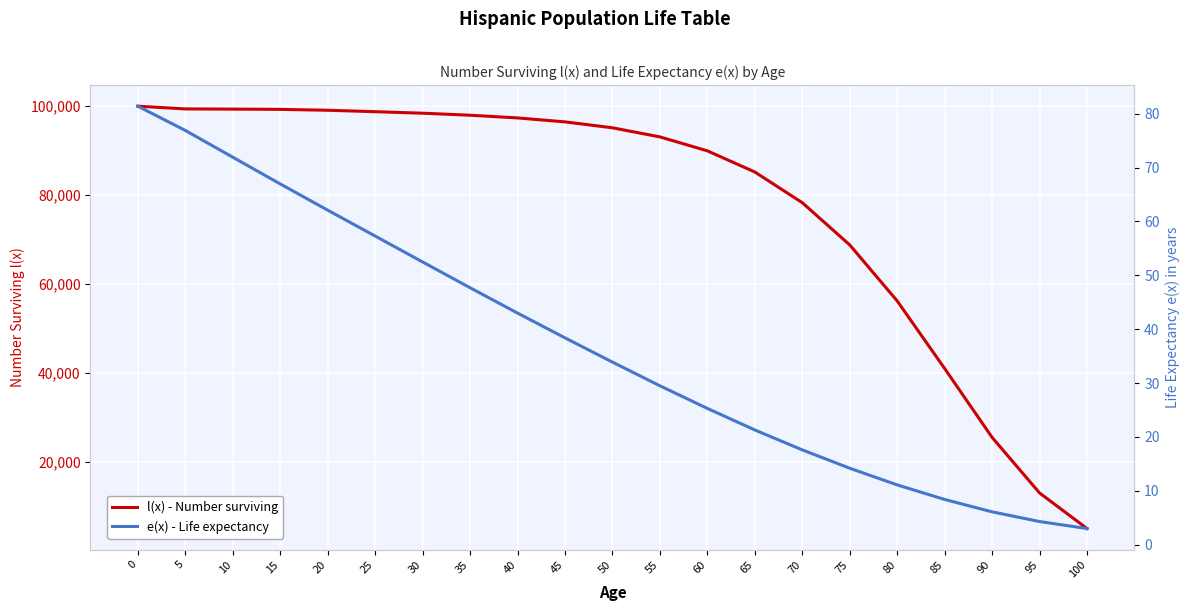

What is the maximum value for l(x) - Number surviving?

100000.0